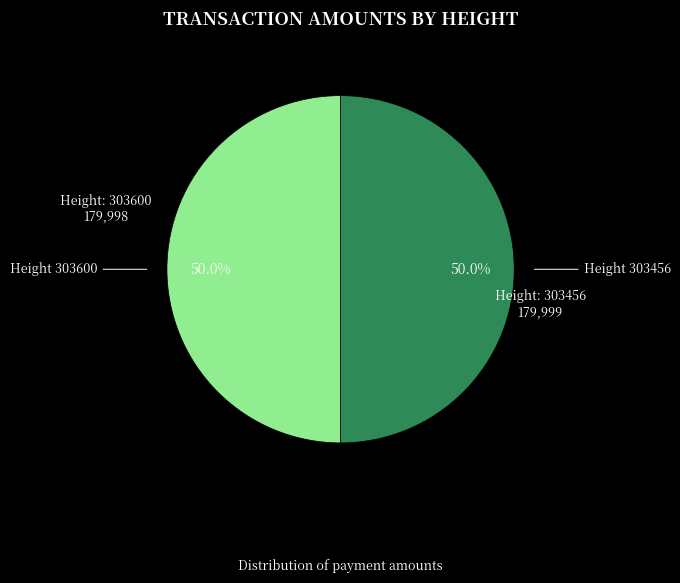

How many segments does this pie chart have?

2